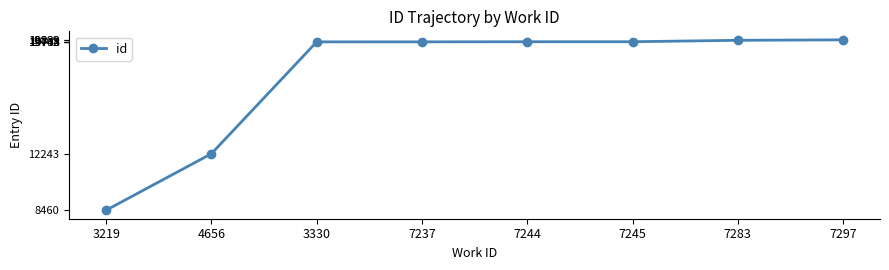

What is the greatest value displayed?

19869